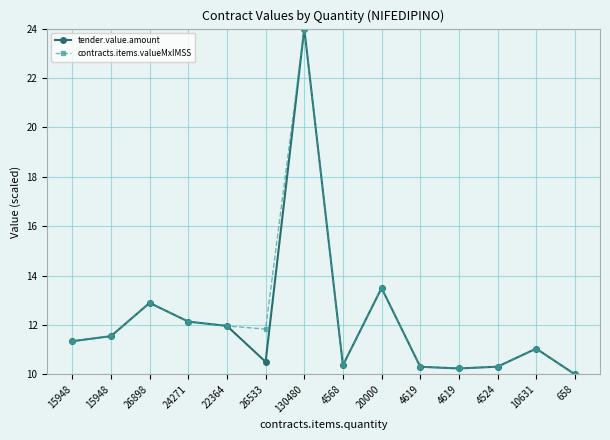

Does the chart have visible grid lines?

Yes